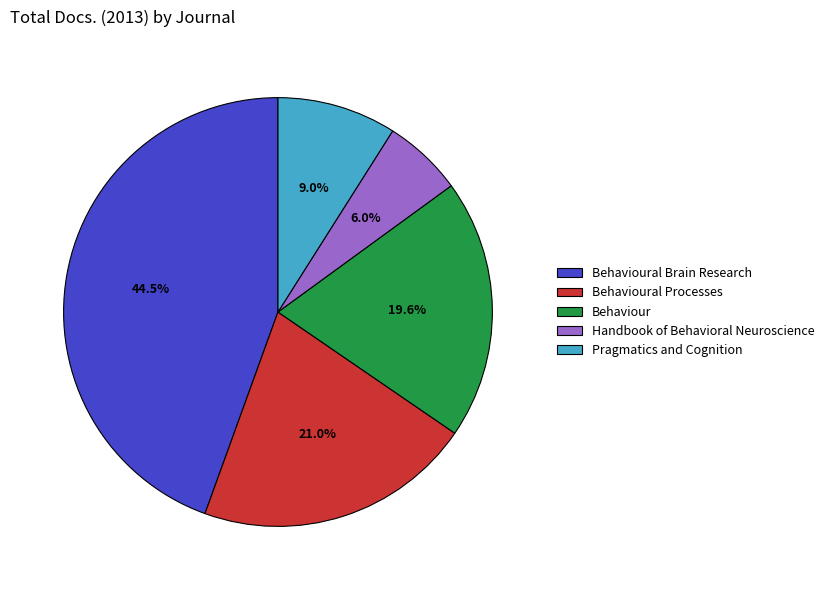

To the nearest percent, what is the difference between the largest and smallest slice percentages?

38%